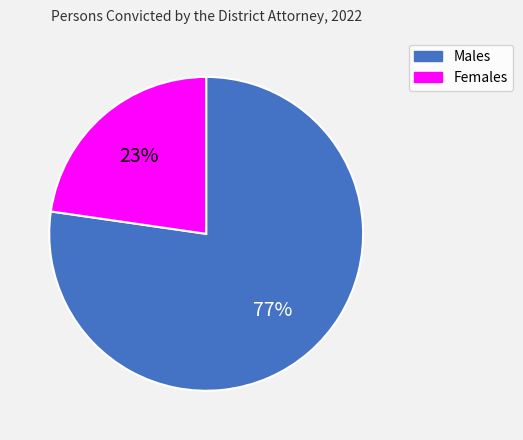

Does Males account for over 50% of the chart?

Yes